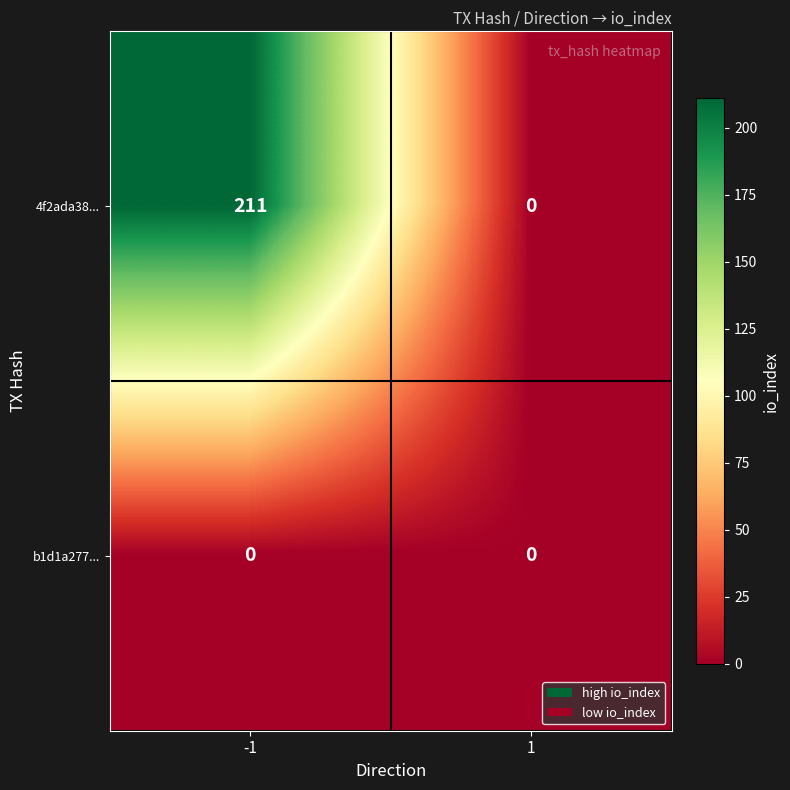

What is the maximum value shown in the chart?

211